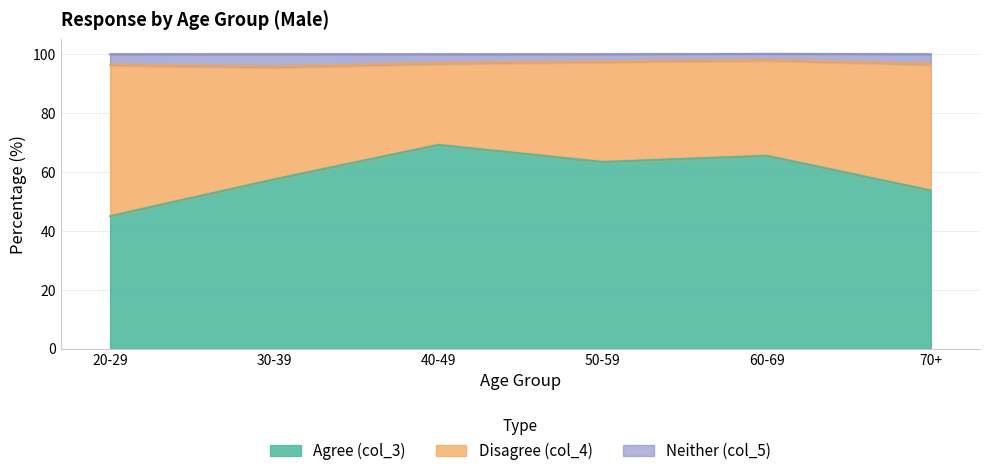

True or false: Agree (col_3) has a value of 69.2 at 40-49.

True